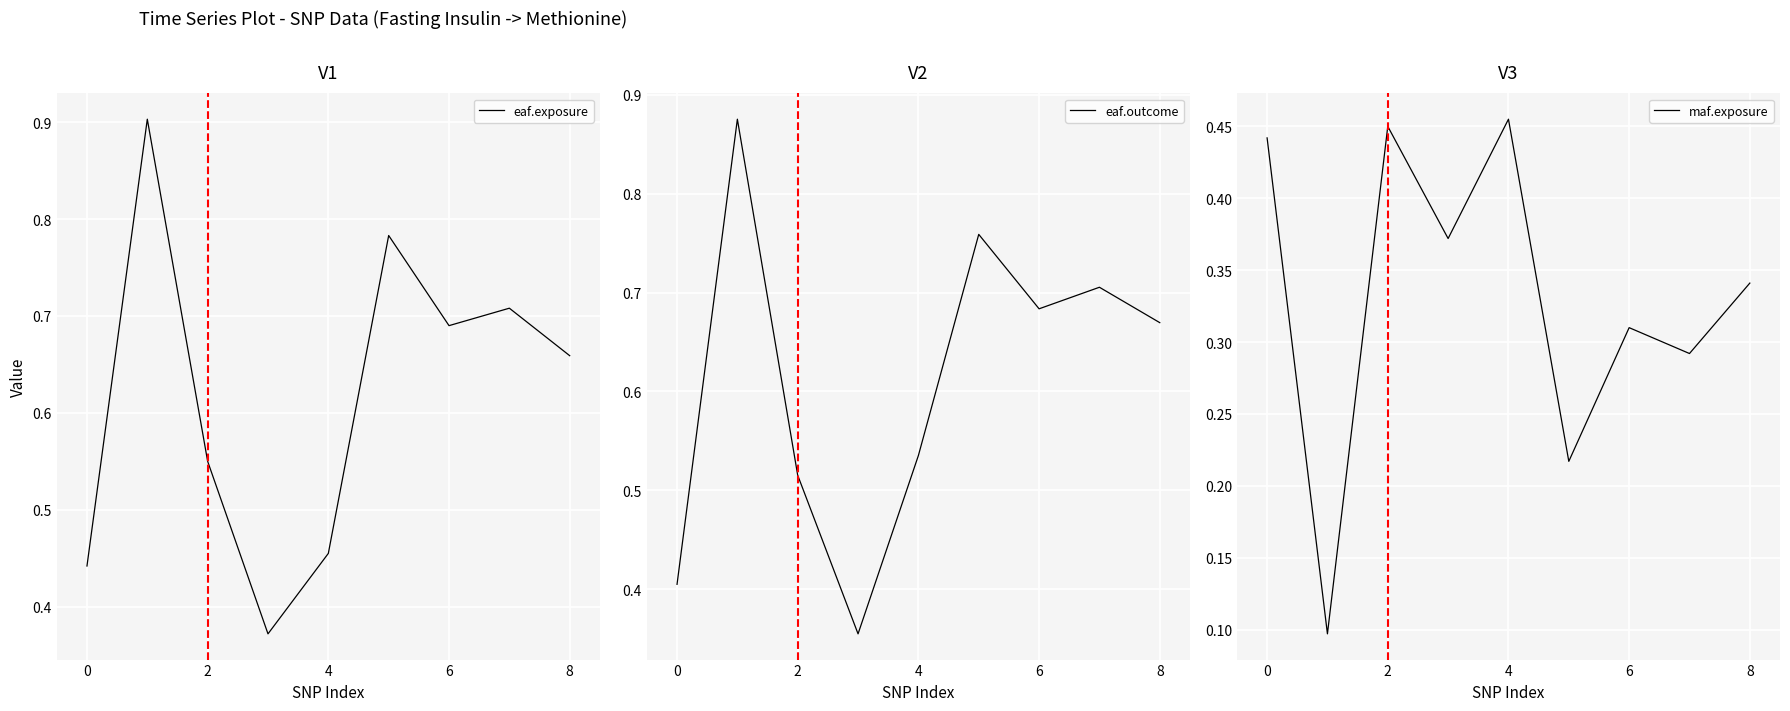

Which series changed the most between 6 and 8?

maf.exposure